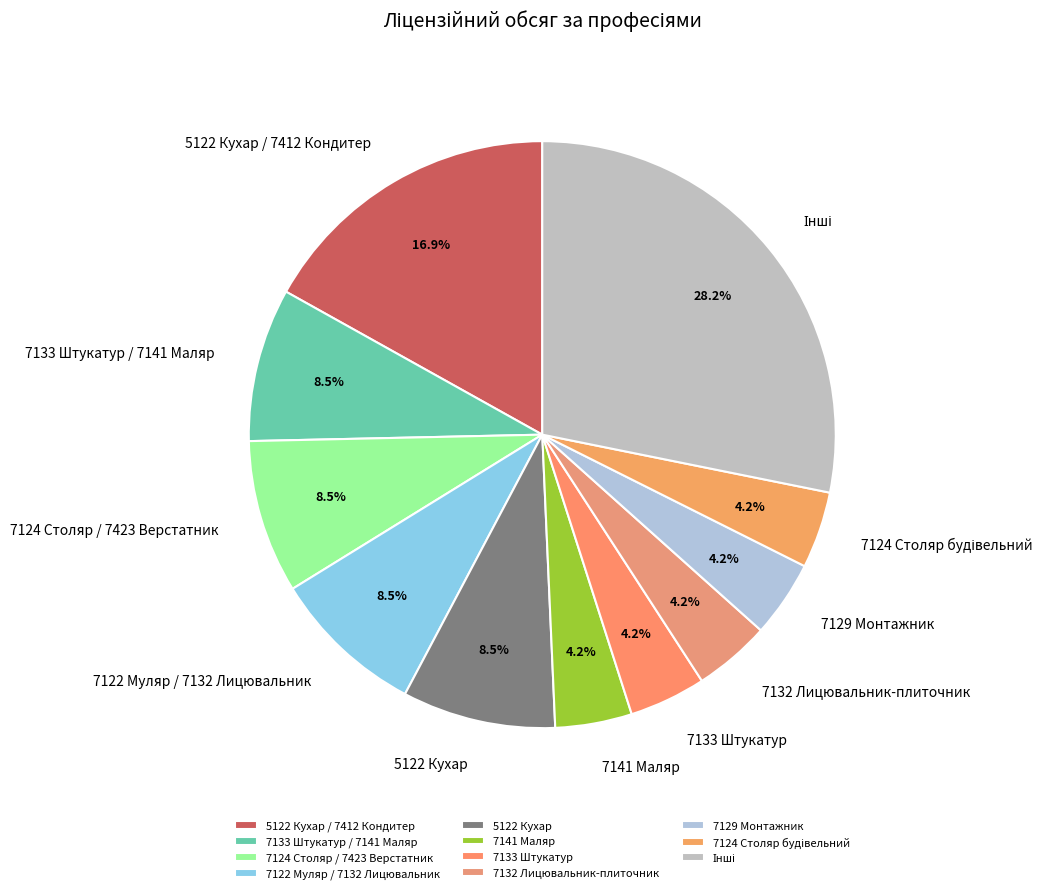

How much of the chart is everything except 7122 Муляр / 7132 Лицювальник?

91.5%